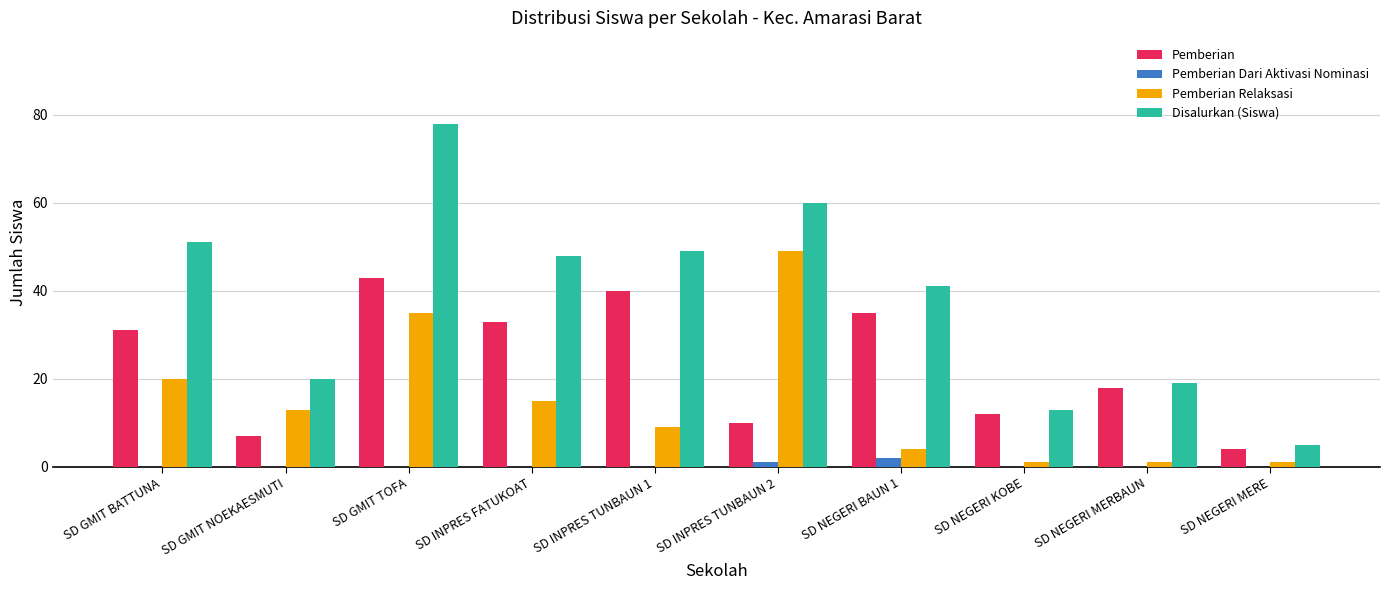

Count the number of categories in the chart.

10